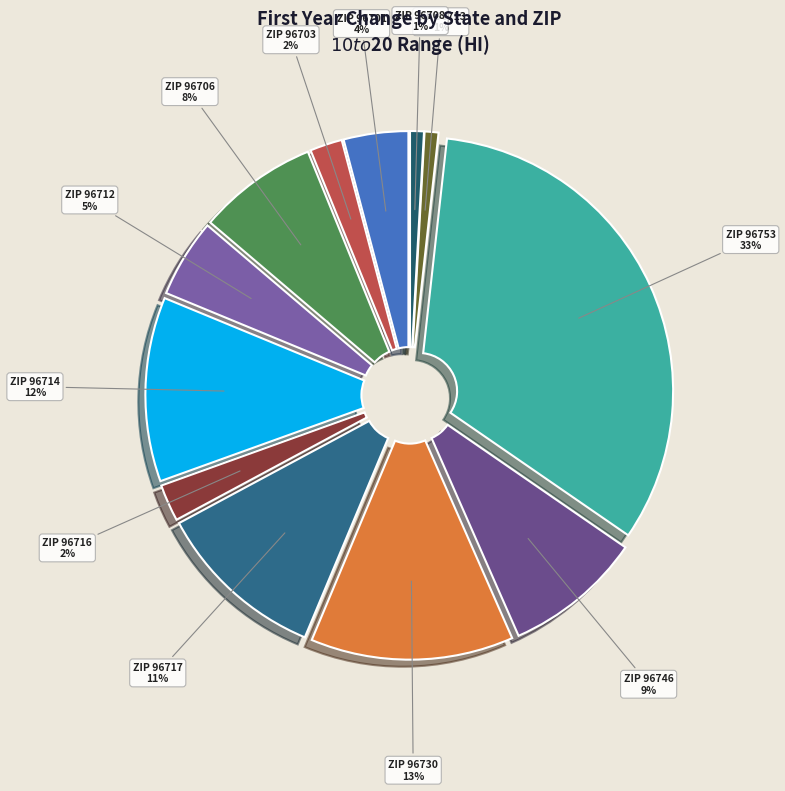

Which category has the smallest portion of the pie?

96713